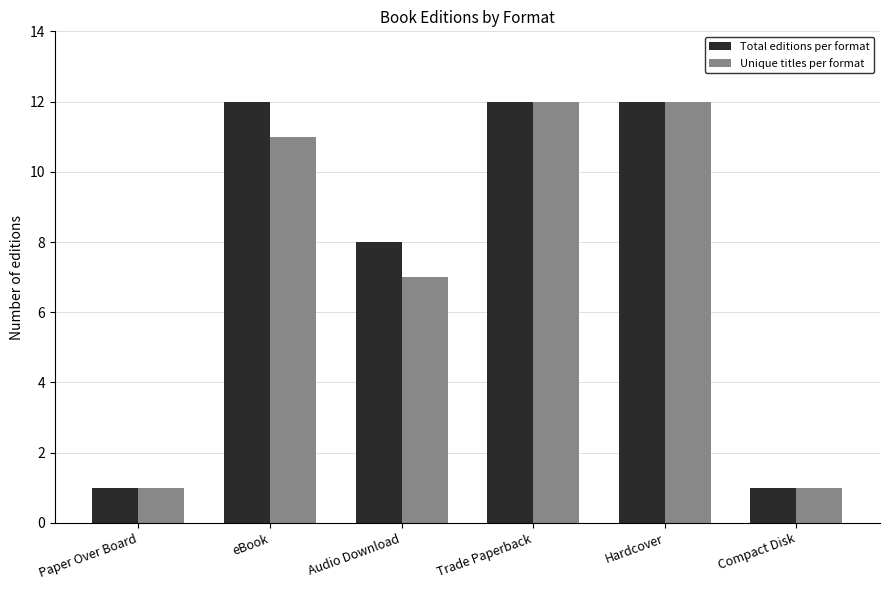

How many bars are there in each group?

2